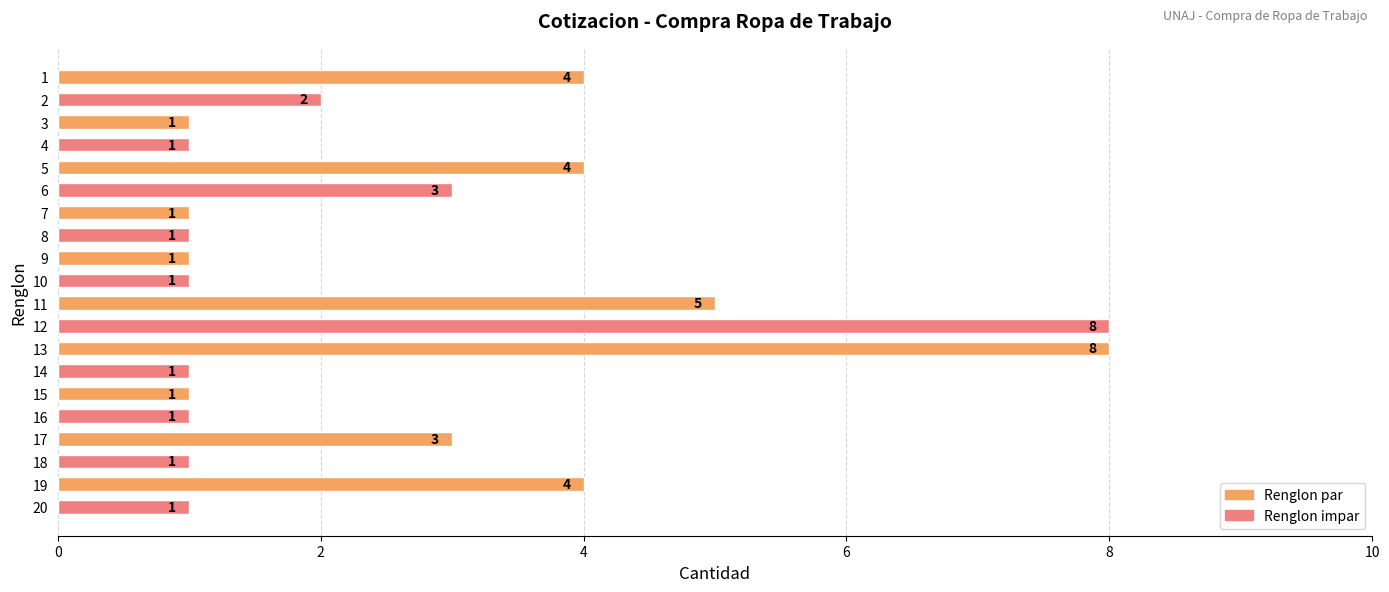

What is the difference between the values at 12 and 19?

4